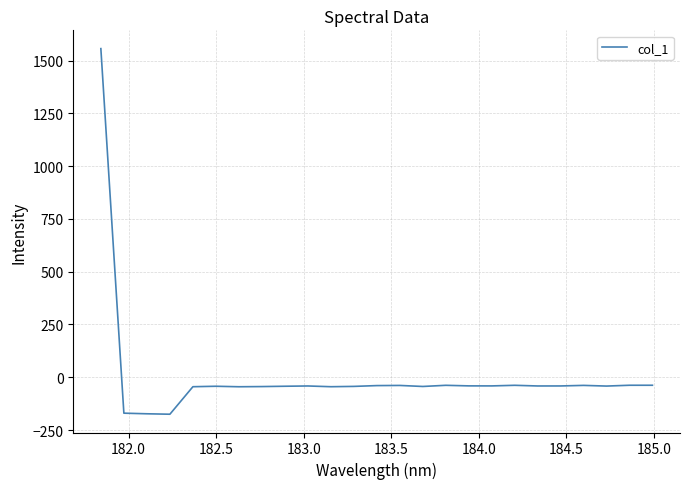

What is the minimum value shown in the chart?

-175.2